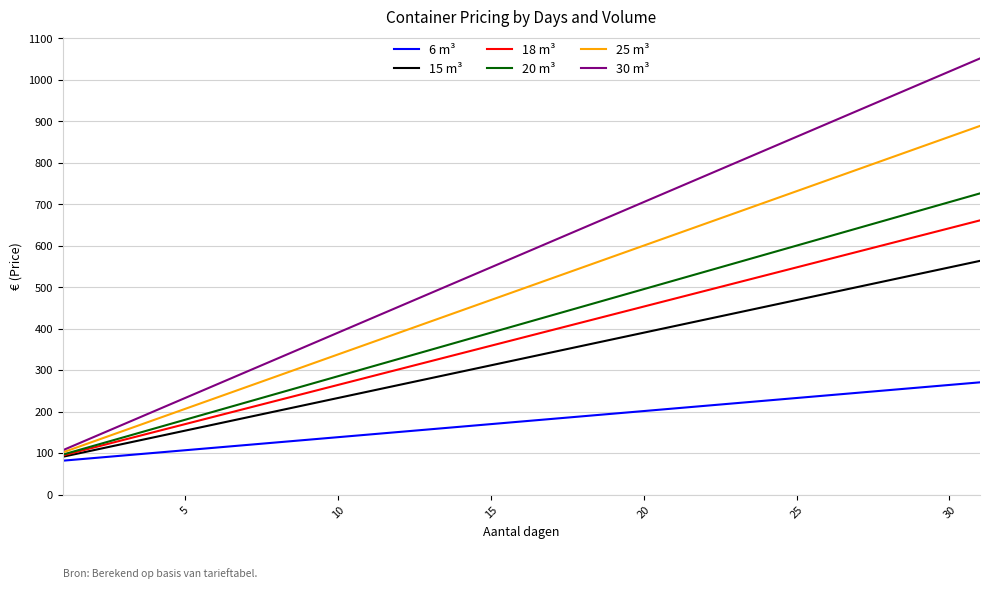

True or false: 25 m³ and 6 m³ cross at least once.

False